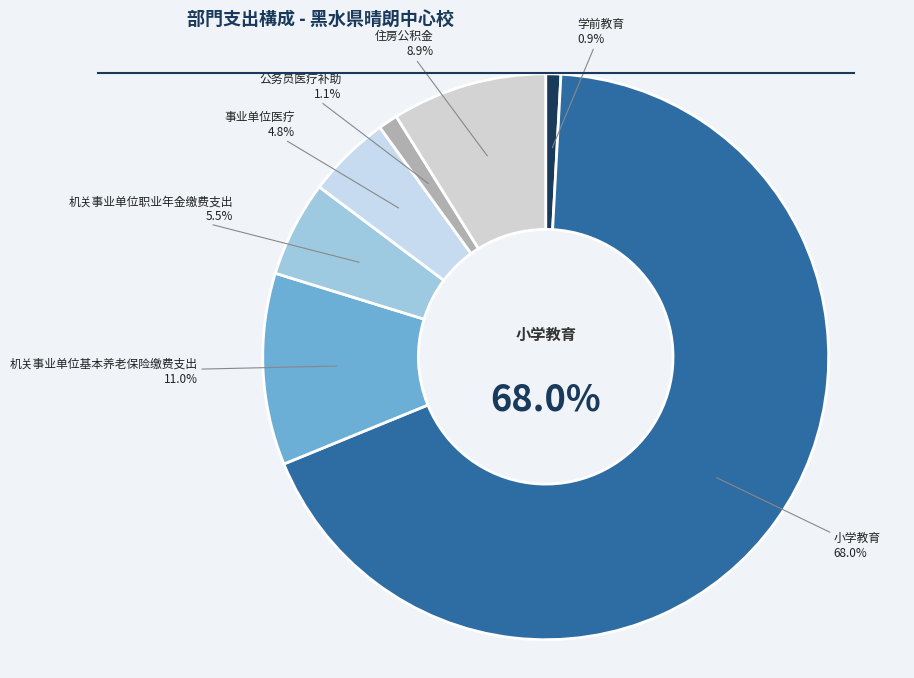

What percentage is the 学前教育 slice, to the nearest percent?

1%